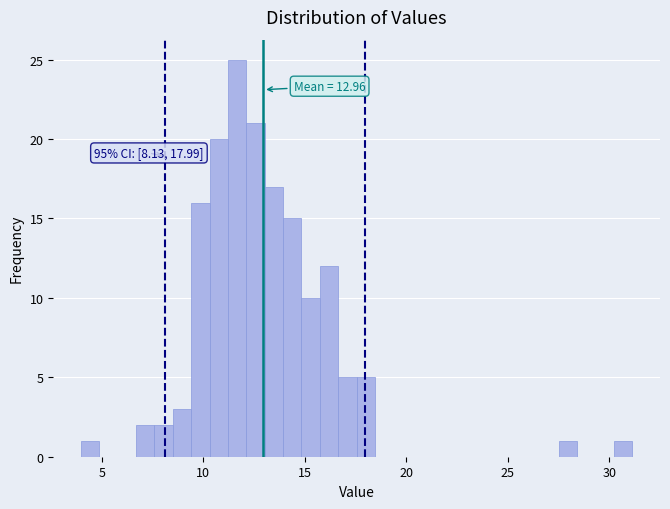

Read against the x-axis, roughly where is the centre of the tallest bar?

11.5